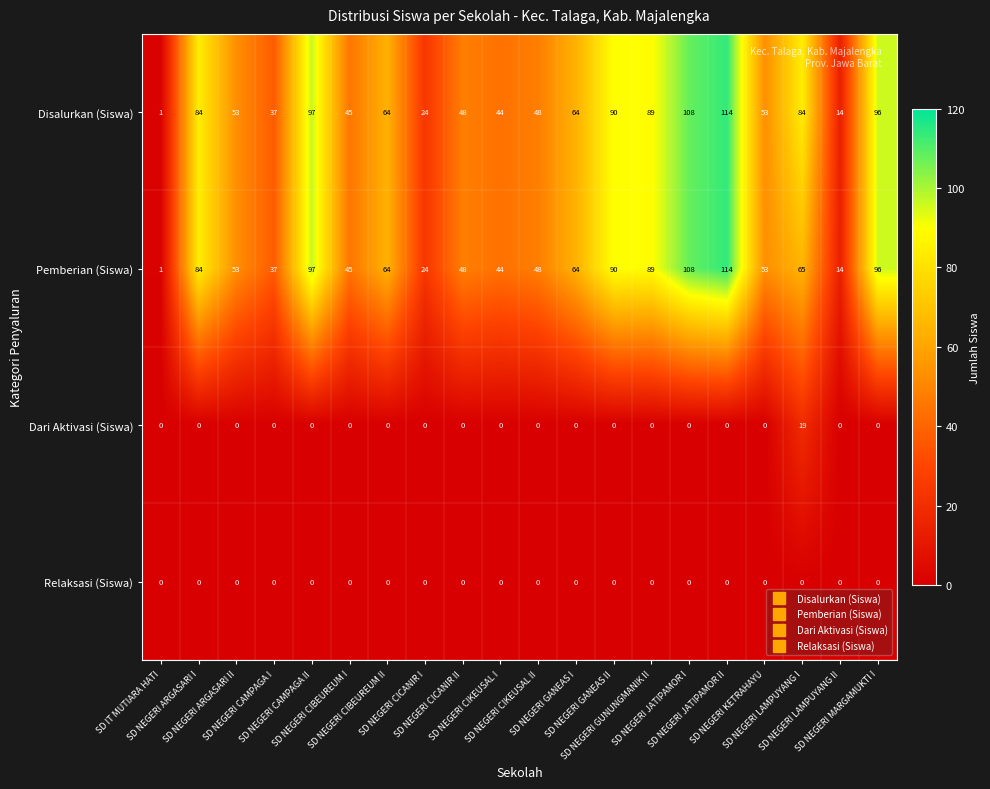

What is the spread (max minus min) of values at SD NEGERI MARGAMUKTI I?

96